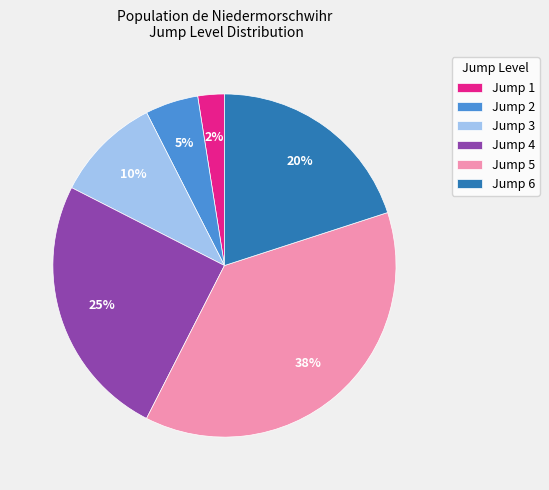

Does Jump 1 account for over 50% of the chart?

No